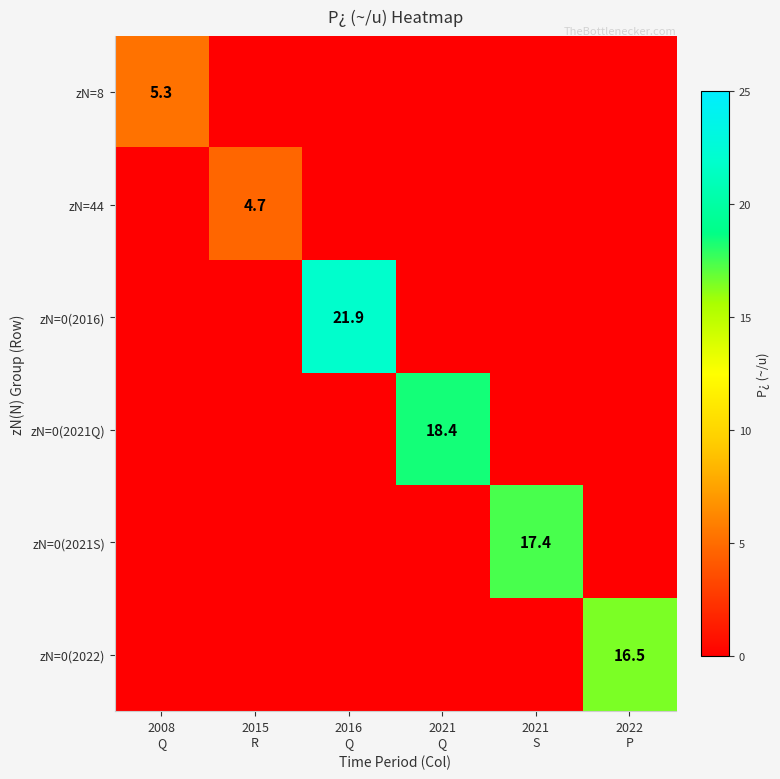

True or false: zN=0(2021Q) has a value of 18.4 at 2021 Q.

True